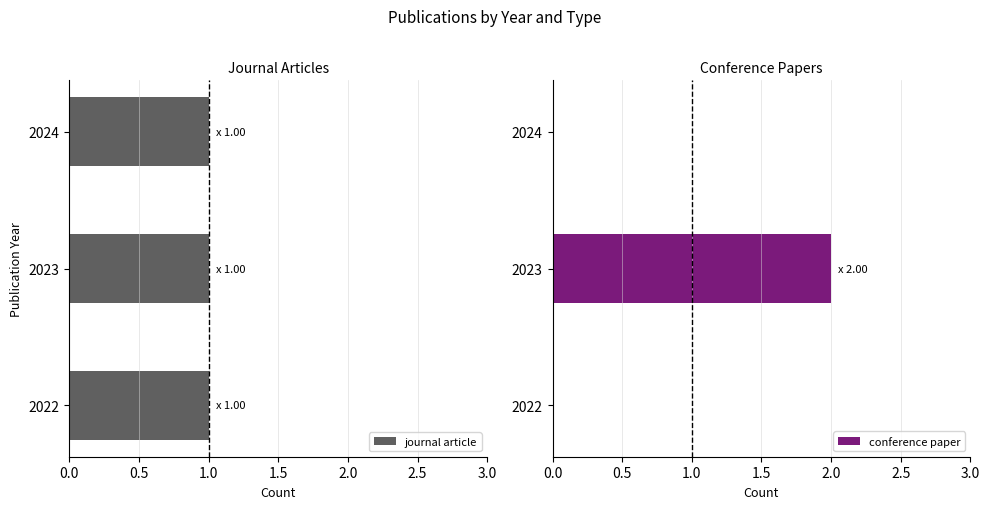

Does the chart contain stacked bars?

No